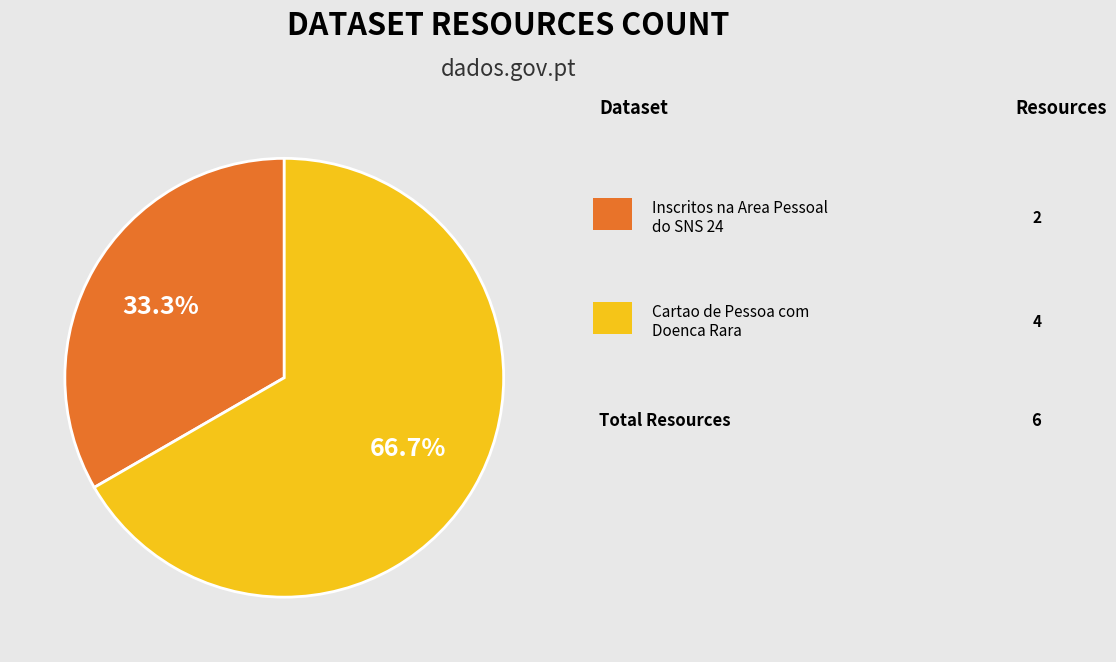

Does any single category account for the majority?

Yes